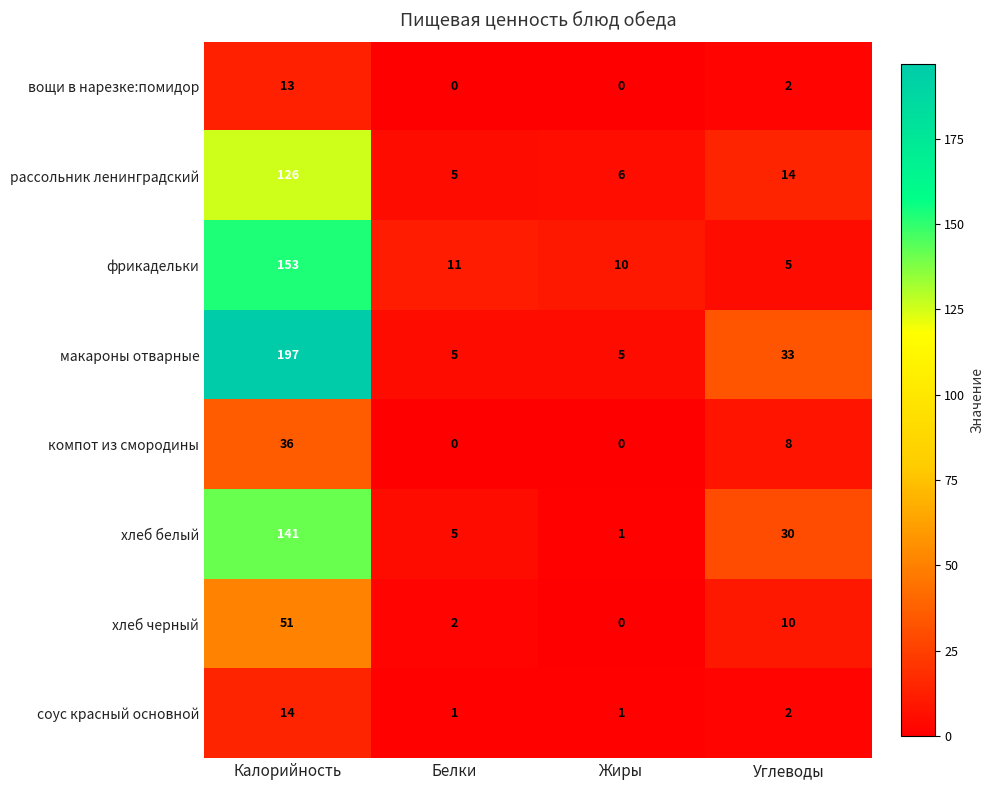

At which category is the sum across all series the highest?

Калорийность